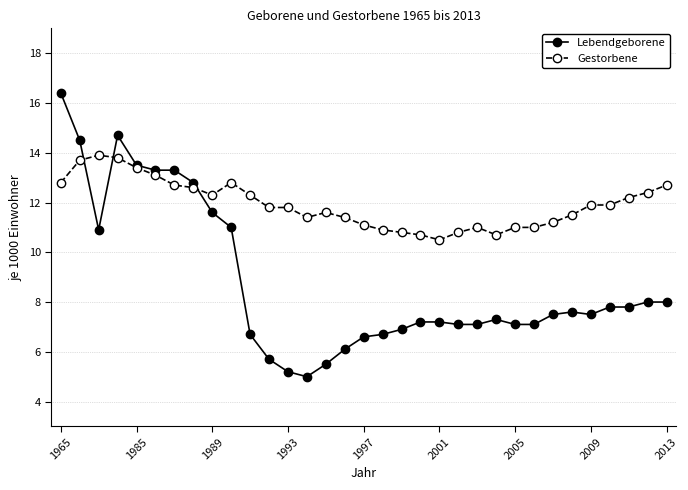

What is the greatest value displayed?

16.4